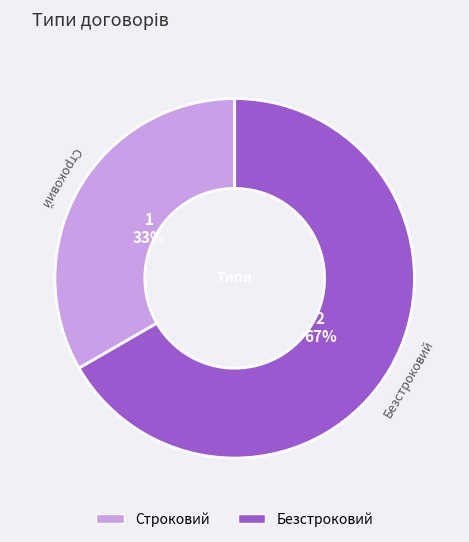

True or false: Безстроковий accounts for 67% of the total.

True